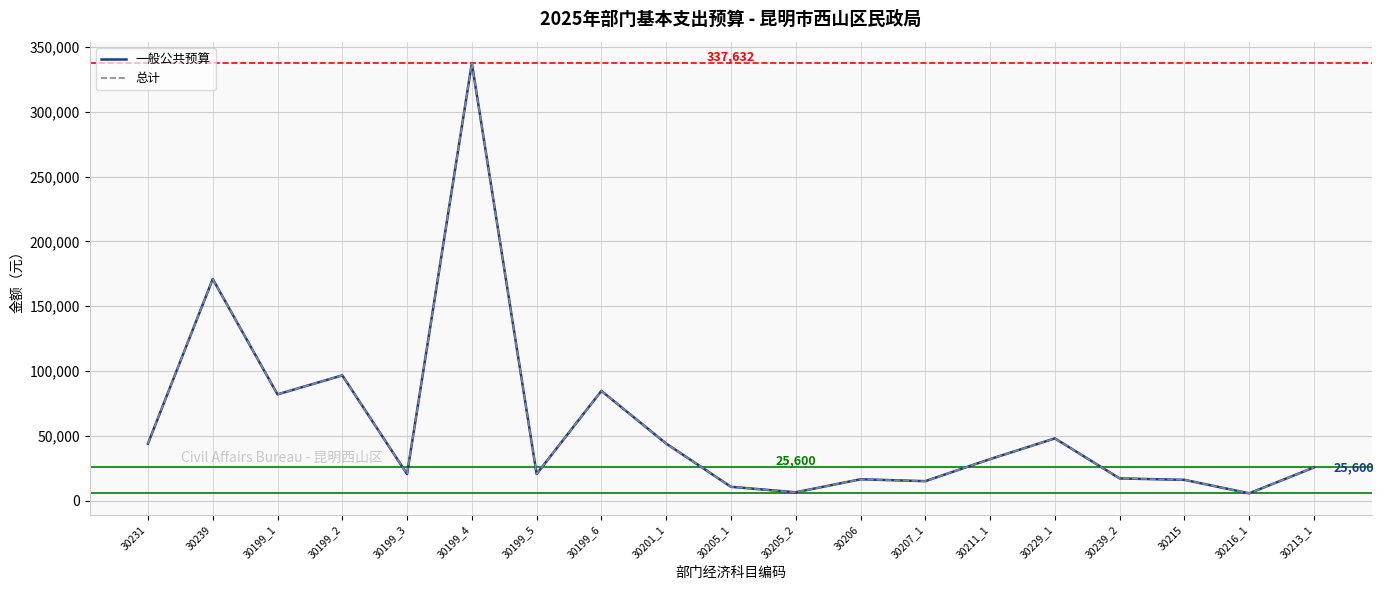

Where is the first local maximum for 一般公共预算?

30239